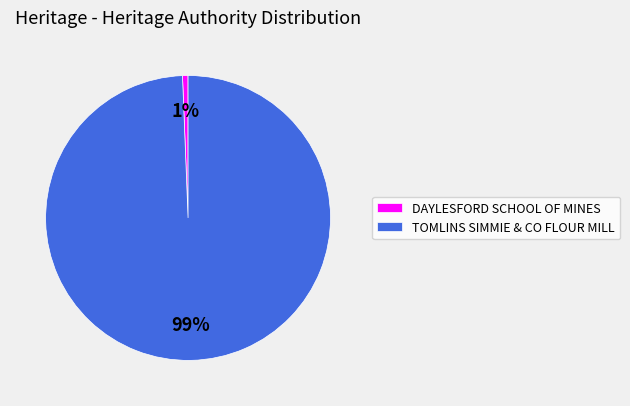

What is the smallest slice in the pie chart?

DAYLESFORD SCHOOL OF MINES